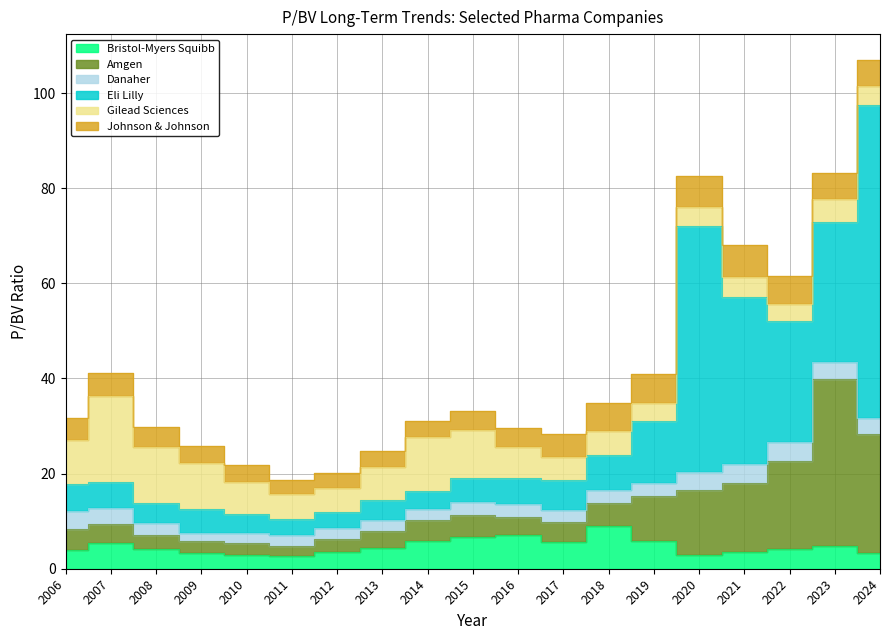

List the series in order of their peak value, lowest first.

Danaher, Johnson & Johnson, Bristol-Myers Squibb, Gilead Sciences, Amgen, Eli Lilly